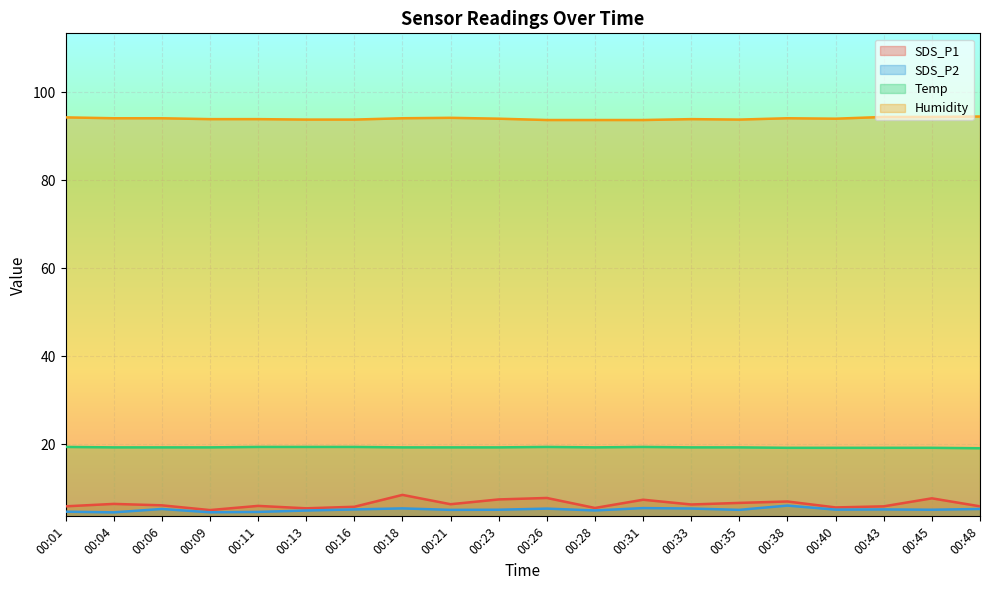

At which category is the sum across all series the highest?

00:18